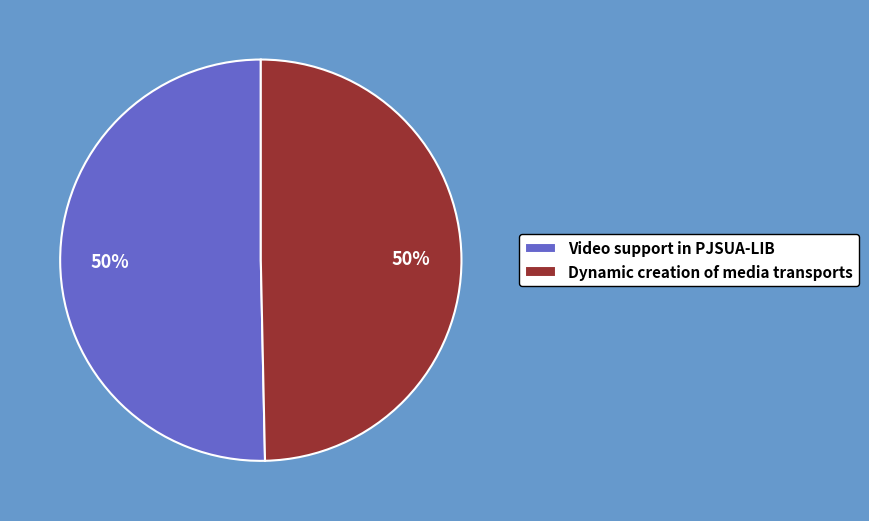

To the nearest percent, what is the combined percentage of Dynamic creation of media transports and Video support in PJSUA-LIB?

100%